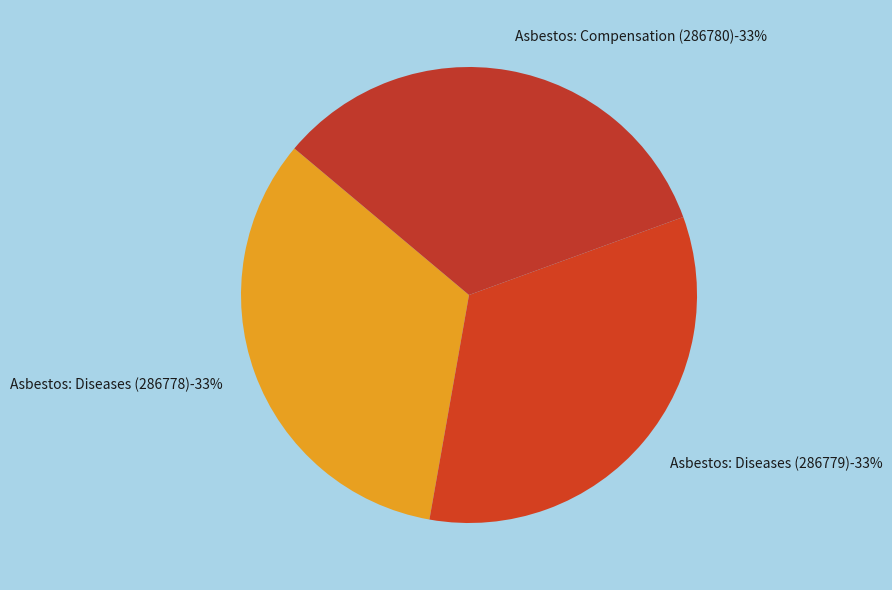

Is 286778 the majority of the pie?

No